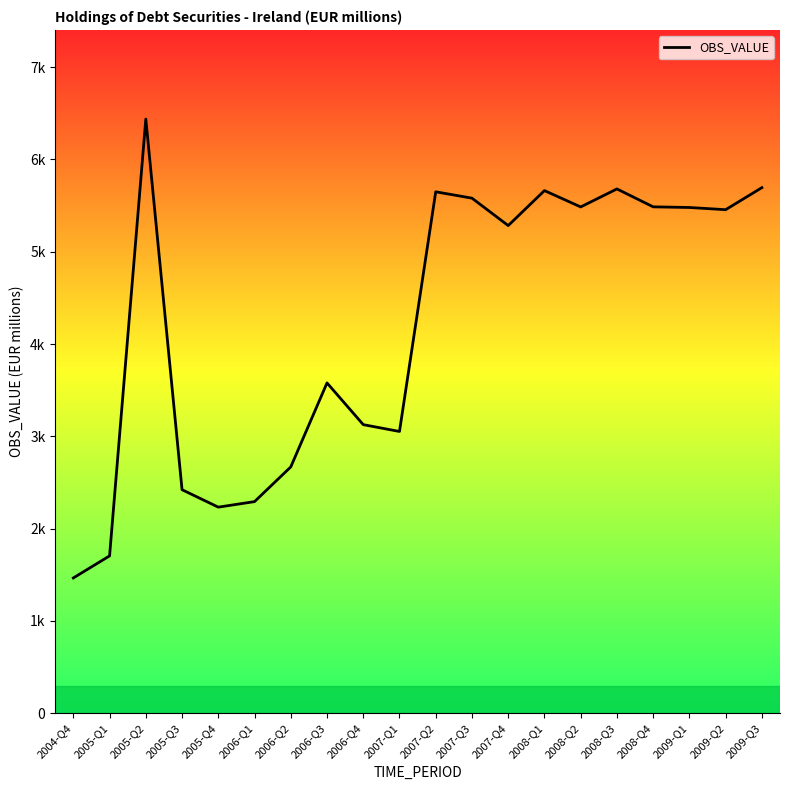

Does the chart display data point markers on the line(s)?

No